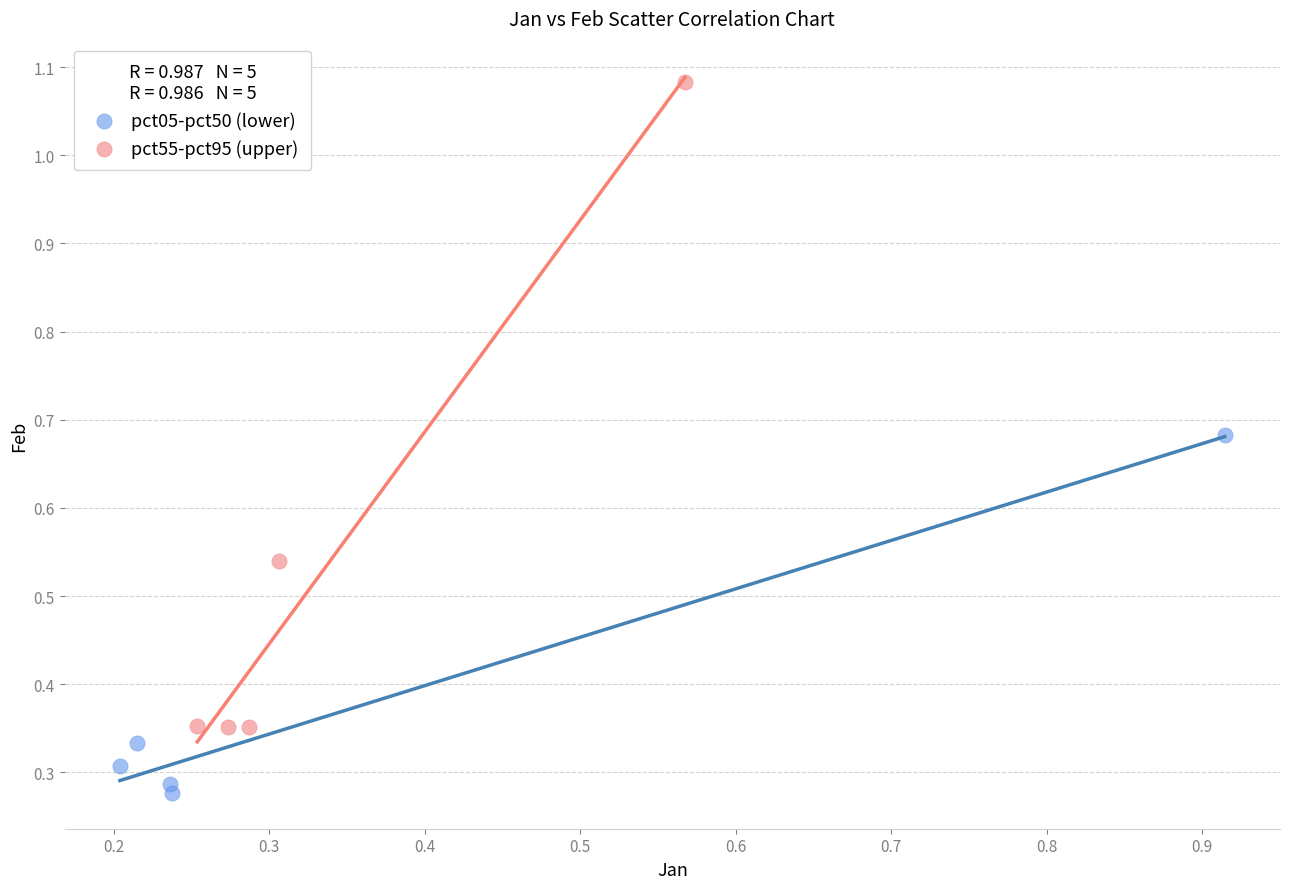

Which series reaches the maximum Y coordinate?

pct55-pct95 (upper)